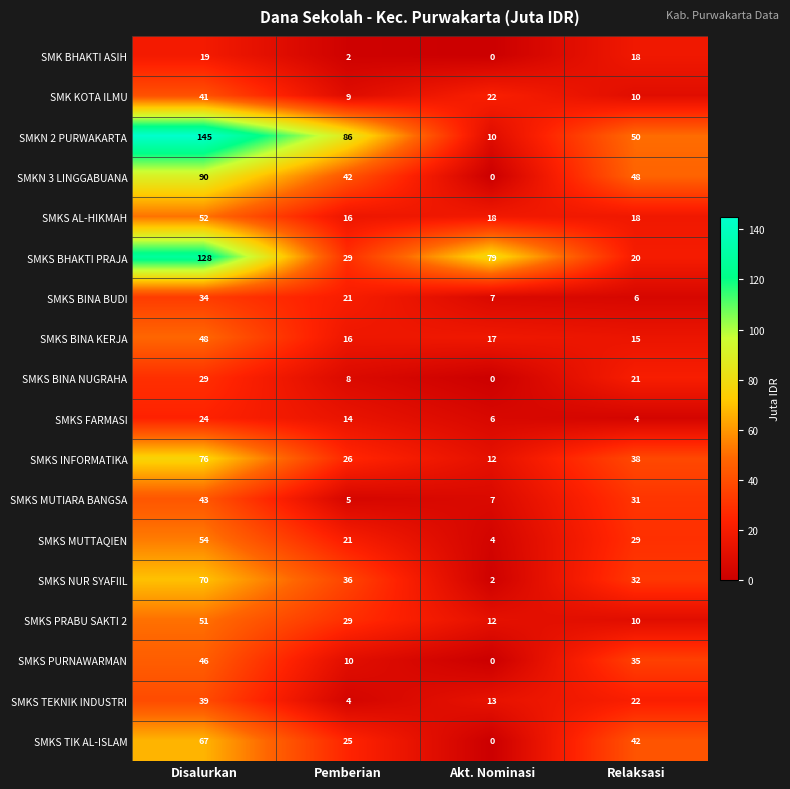

Where is SMKS INFORMATIKA nearest to the value 44?

Relaksasi